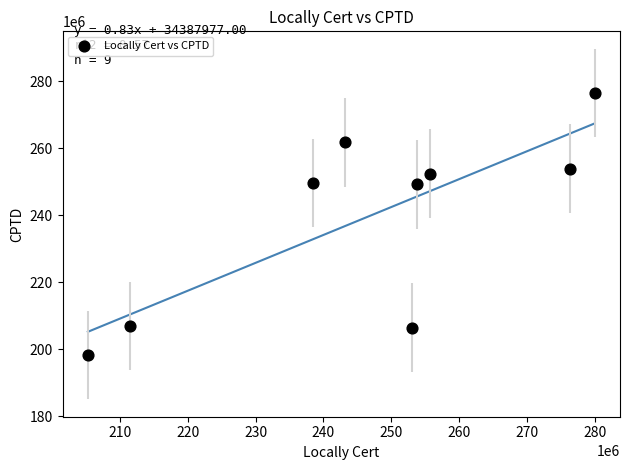

What is the range of Y values (max minus min)?

78138178